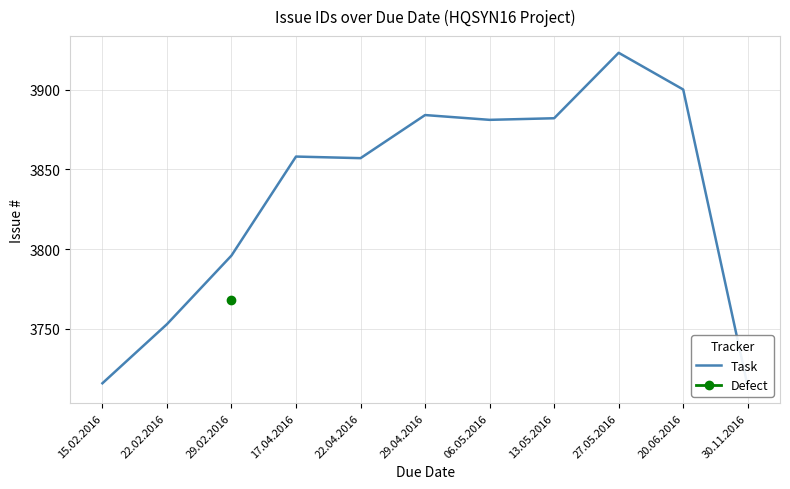

Rank the categories by value from highest to lowest.

27.05.2016, 20.06.2016, 29.04.2016, 13.05.2016, 06.05.2016, 17.04.2016, 22.04.2016, 29.02.2016, 22.02.2016, 15.02.2016, 30.11.2016